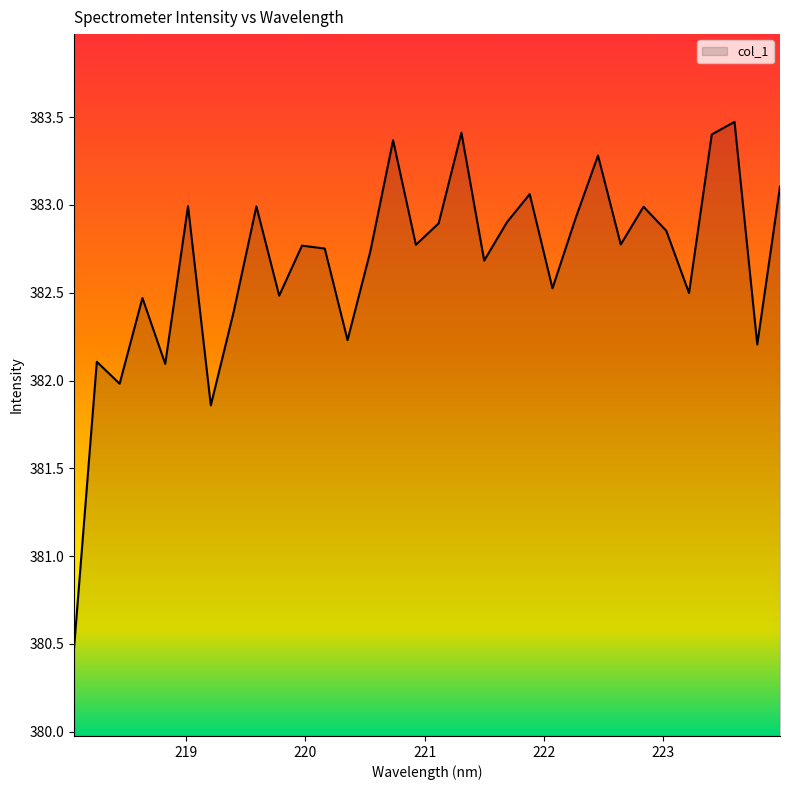

What is the difference between the maximum and minimum values?

3.0